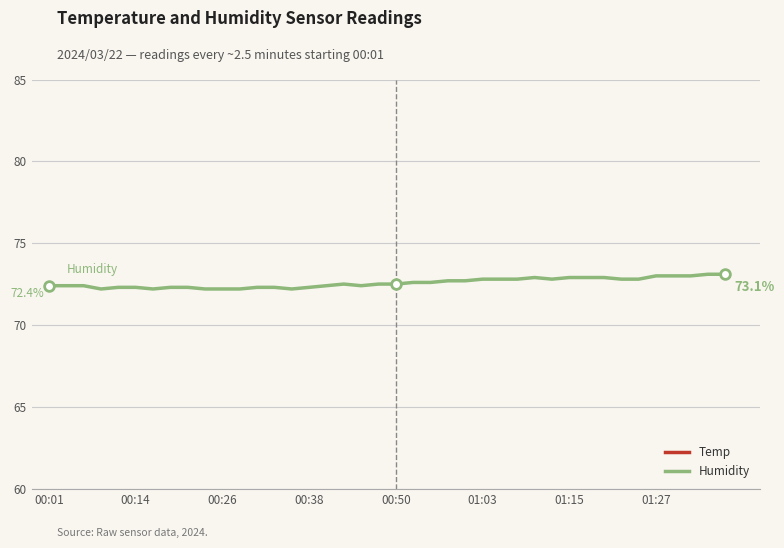

List the series in order of their peak value, highest first.

Humidity, Temp